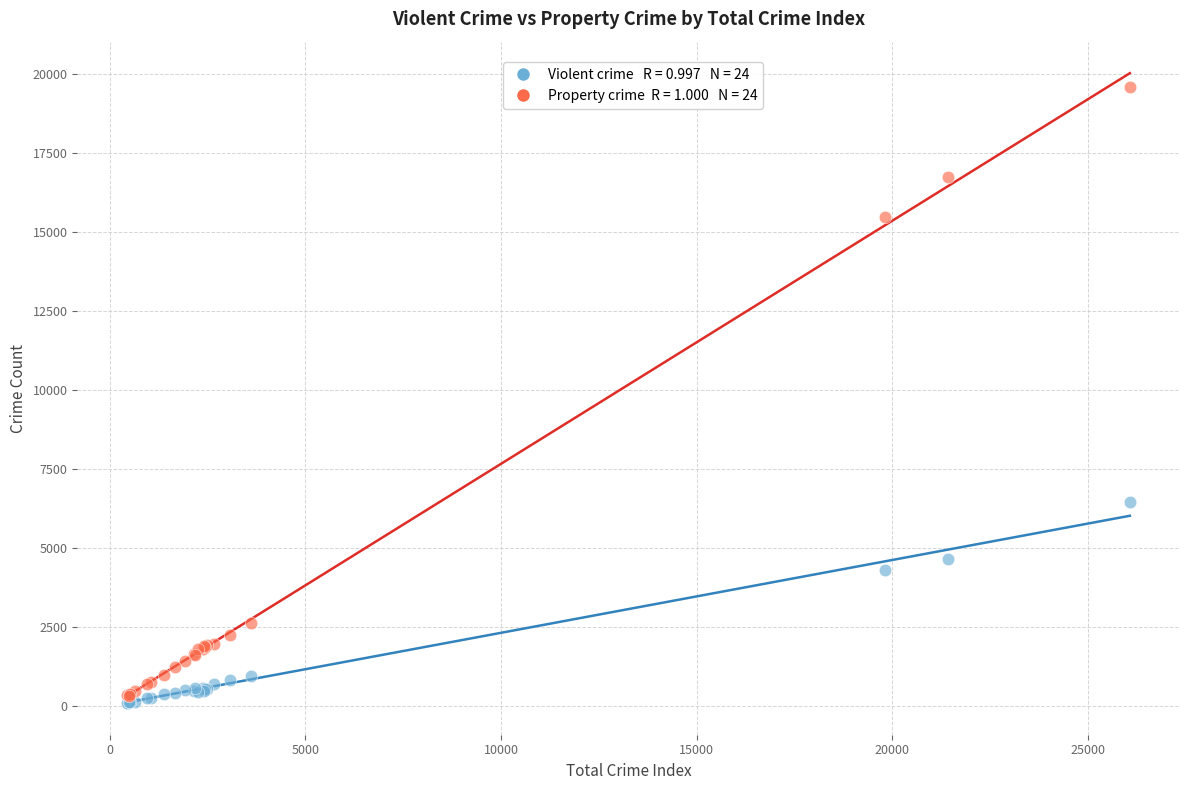

Across all series, what Y value is closest to 9848?

6470